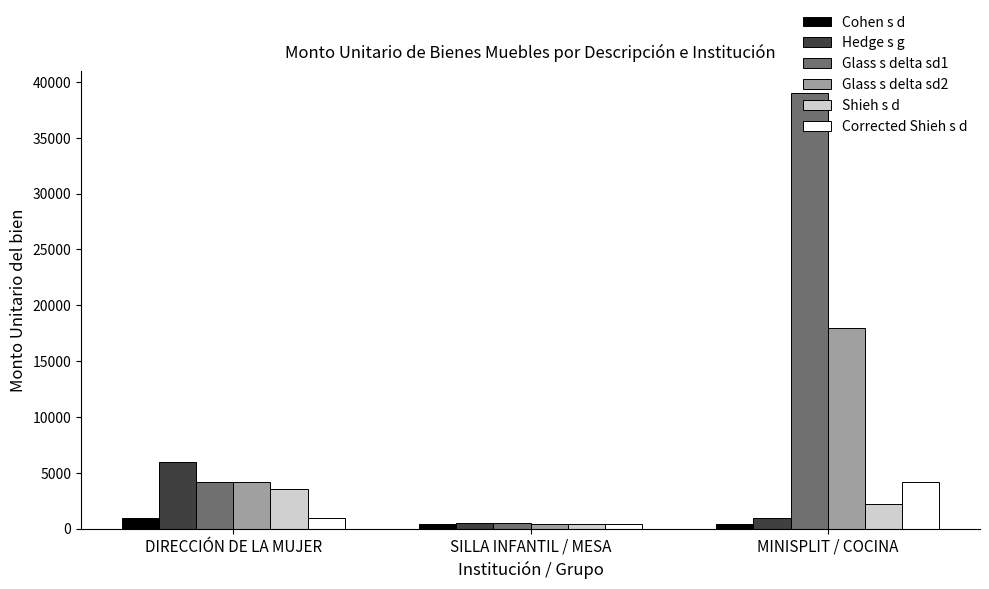

What is the spread (max minus min) of values at MINISPLIT / COCINA?

38625.0